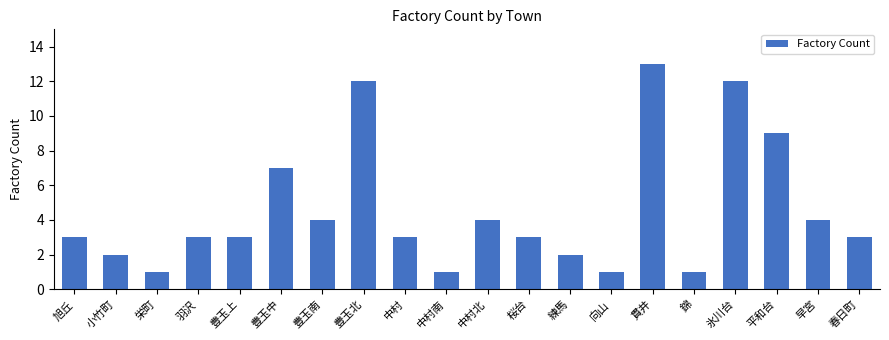

Reading right to left, transcribe all the data shown in this chart.

春日町=3	早宮=4	平和台=9	氷川台=12	錦=1	貫井=13	向山=1	練馬=2	桜台=3	中村北=4	中村南=1	中村=3	豊玉北=12	豊玉南=4	豊玉中=7	豊玉上=3	羽沢=3	栄町=1	小竹町=2	旭丘=3